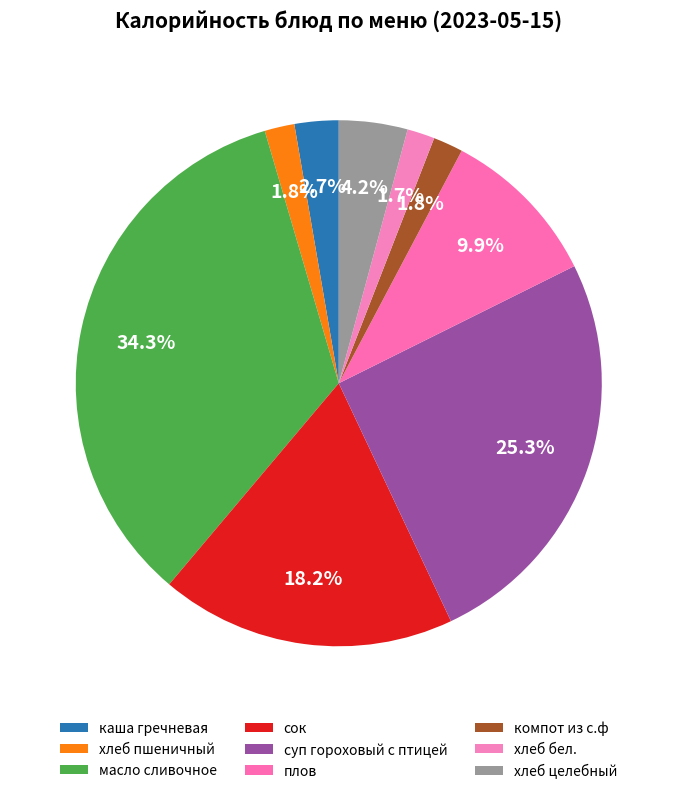

What is the smallest slice in the pie chart?

хлеб бел.